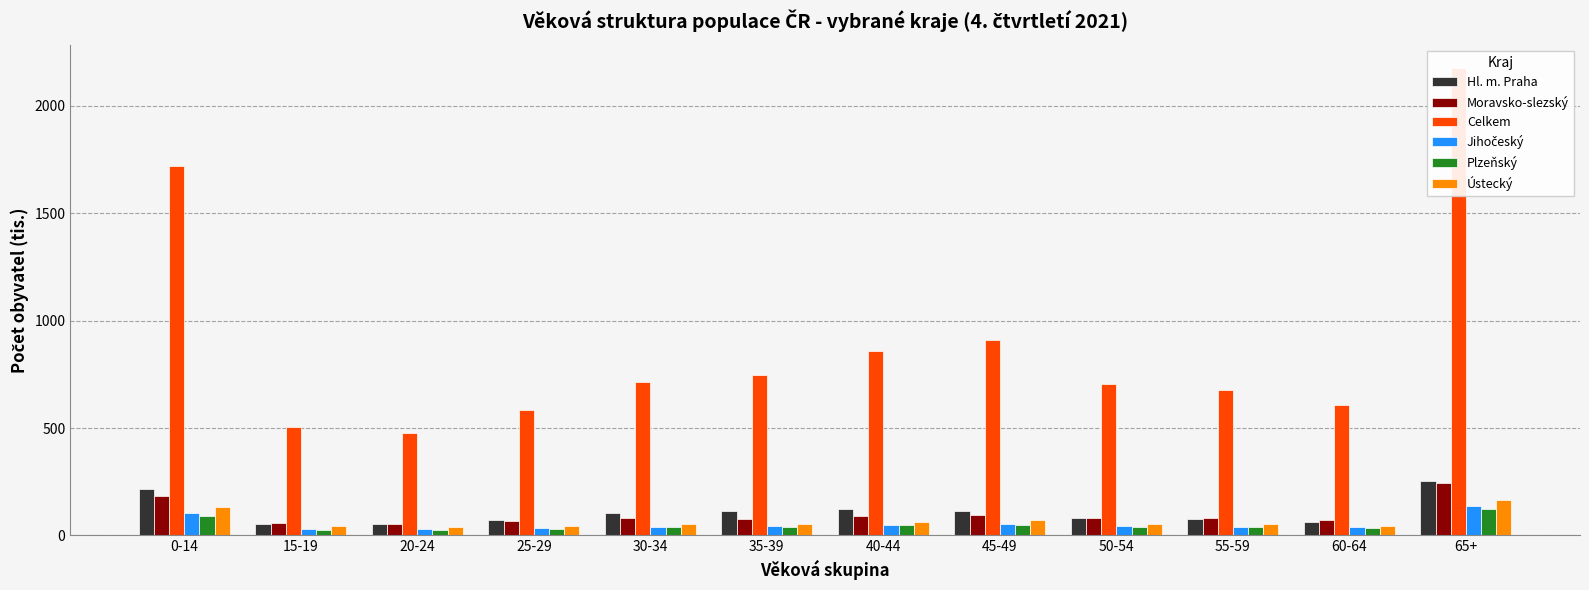

At how many categories does at least one series exceed 240?

12